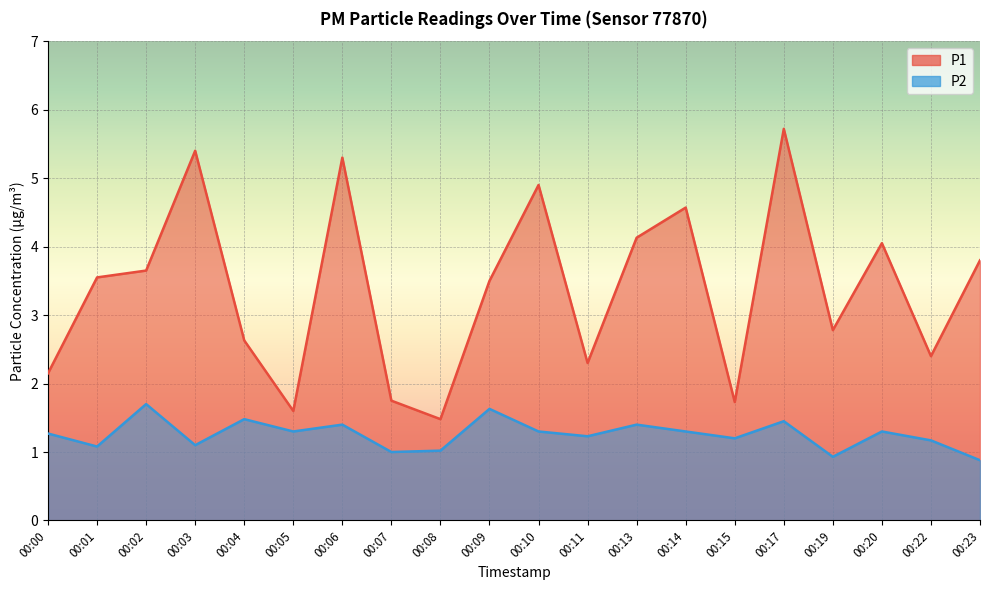

Reading left to right, extract all data points from this chart.

P1: 2.1	3.5	3.6	5.4	2.6	1.6	5.3	1.8	1.5	3.5	4.9	2.3	4.1	4.6	1.7	5.7	2.8	4.0	2.4	3.8
P2: 1.3	1.1	1.7	1.1	1.5	1.3	1.4	1.0	1.0	1.6	1.3	1.2	1.4	1.3	1.2	1.4	0.9	1.3	1.2	0.9